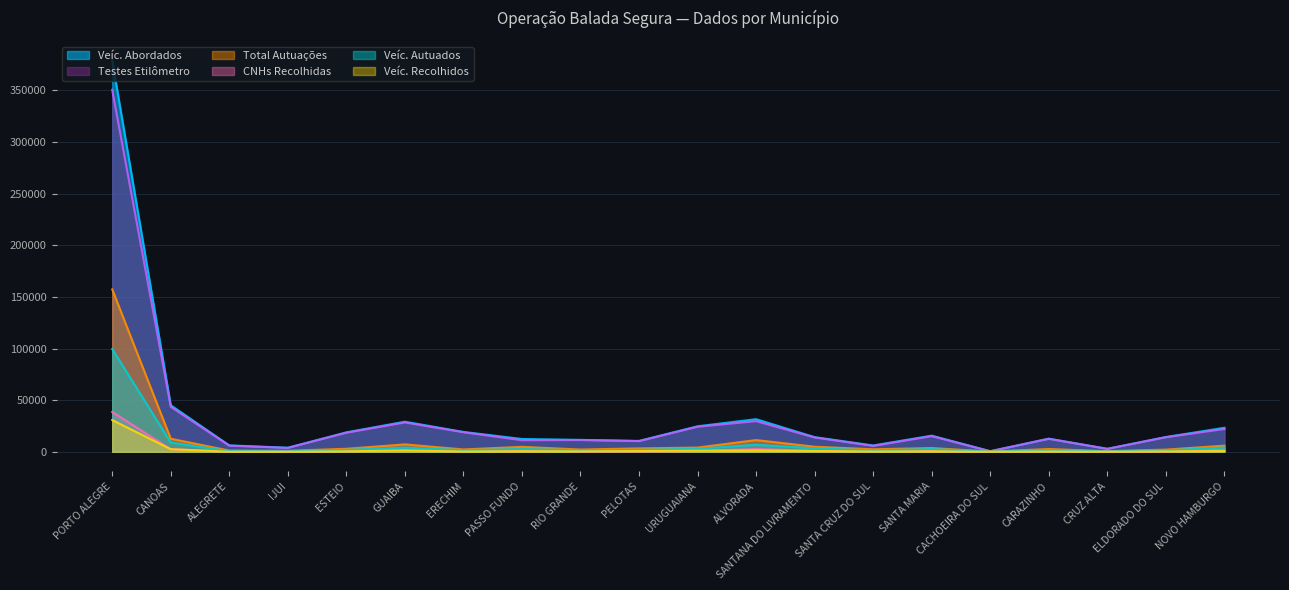

How many values in the Testes Etilômetro series exceed 14085?

9